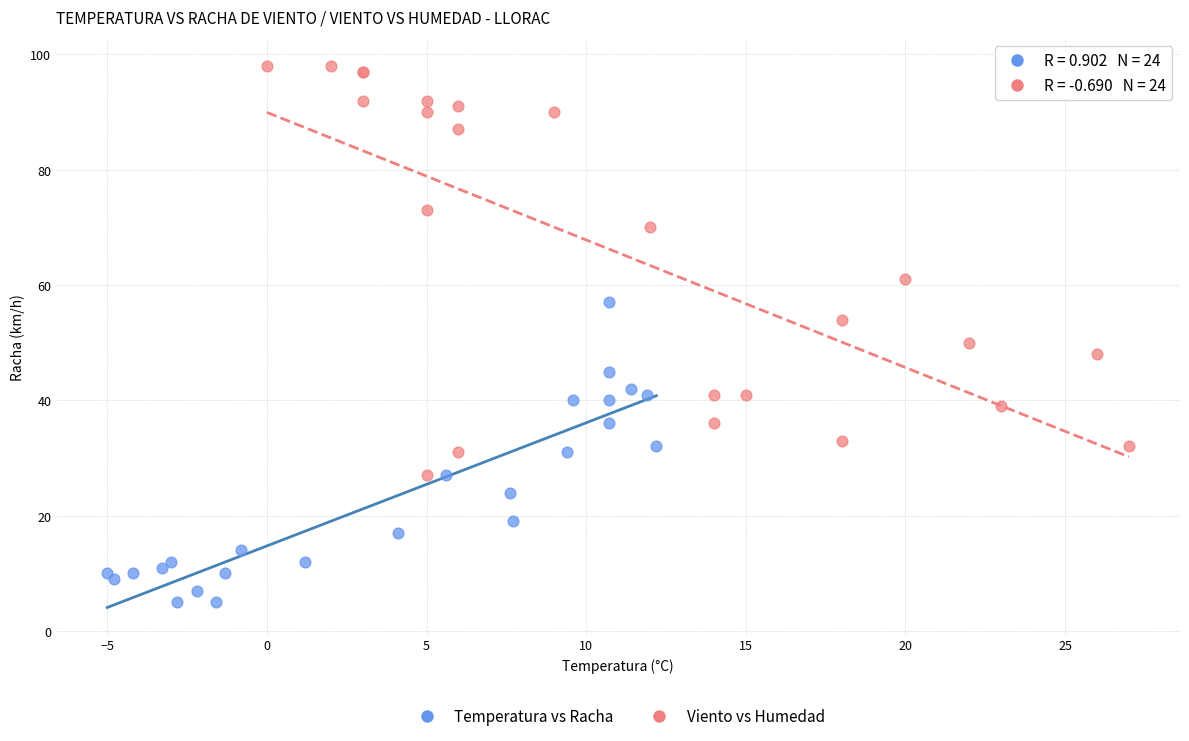

What are all the series names shown in the legend?

Temperatura vs Racha, Viento vs Humedad